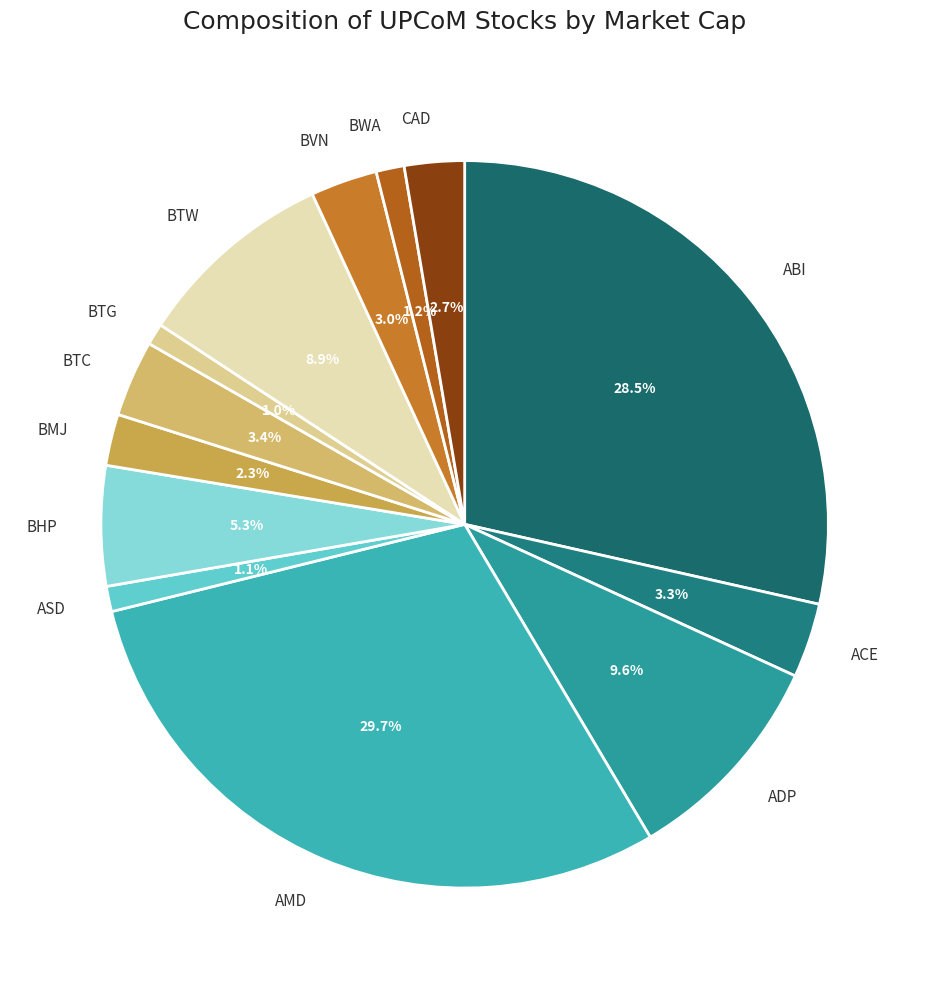

What is the largest slice in the pie chart?

AMD